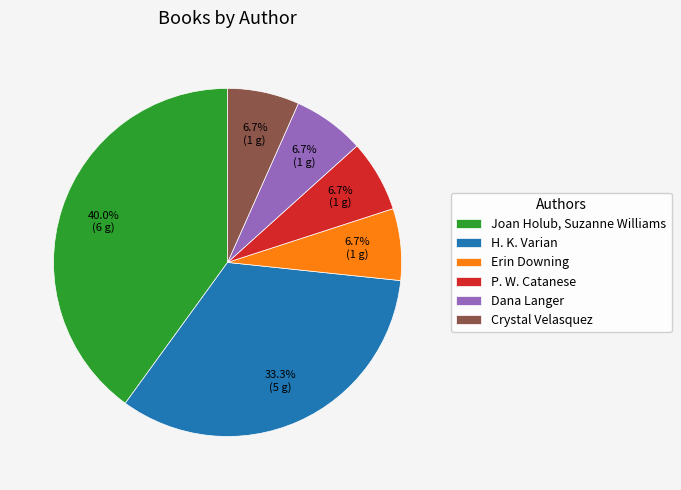

Count the number of slices in the pie.

6